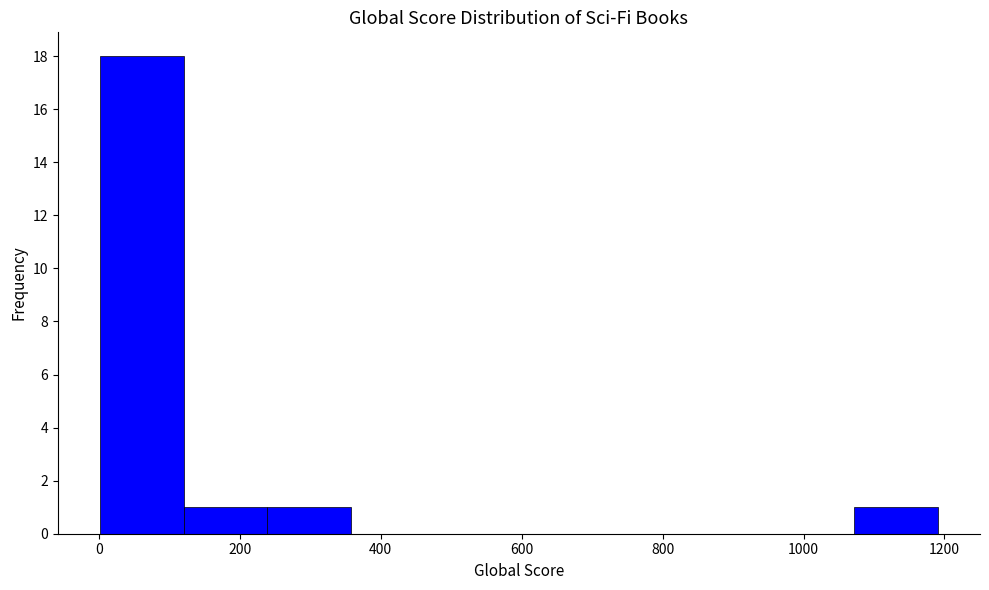

Over which range of the x-axis is the bar tallest?

0 to 120